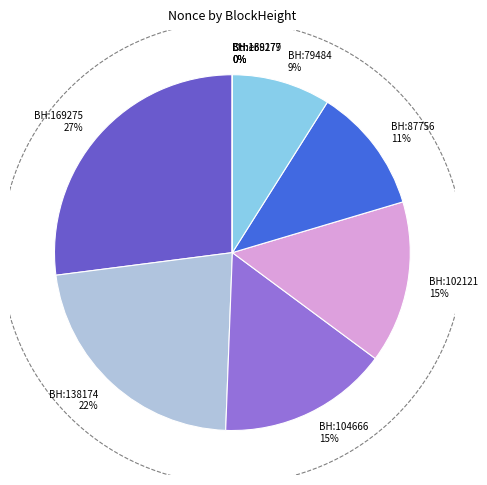

Do 79489 and 87759 together represent more than half of the pie?

No